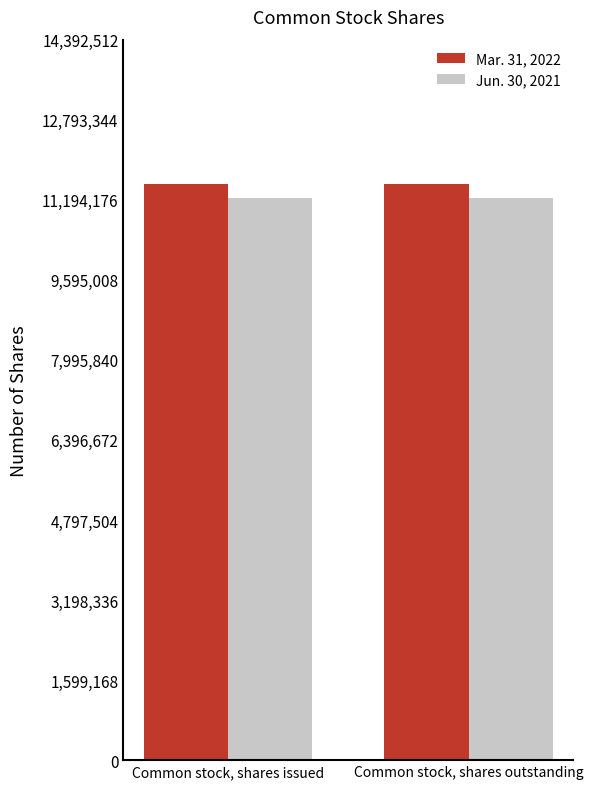

What value does the Jun. 30, 2021 series have at Common stock, shares issued?

11229657